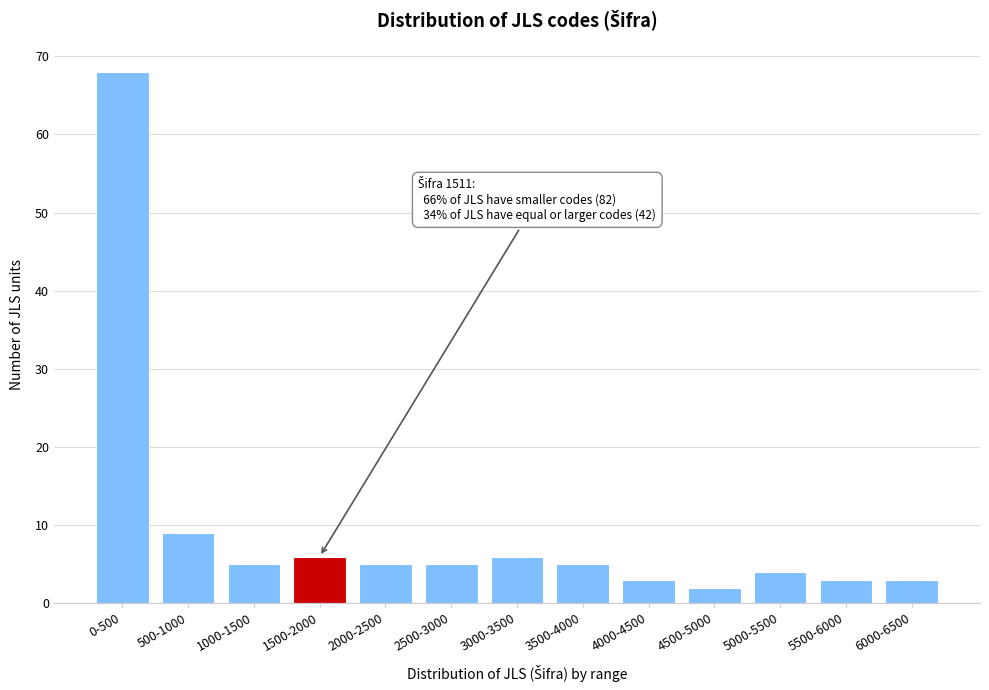

Reading left to right, extract all data points from this chart.

0-500=68	500-1000=9	1000-1500=5	1500-2000=6	2000-2500=5	2500-3000=5	3000-3500=6	3500-4000=5	4000-4500=3	4500-5000=2	5000-5500=4	5500-6000=3	6000-6500=3